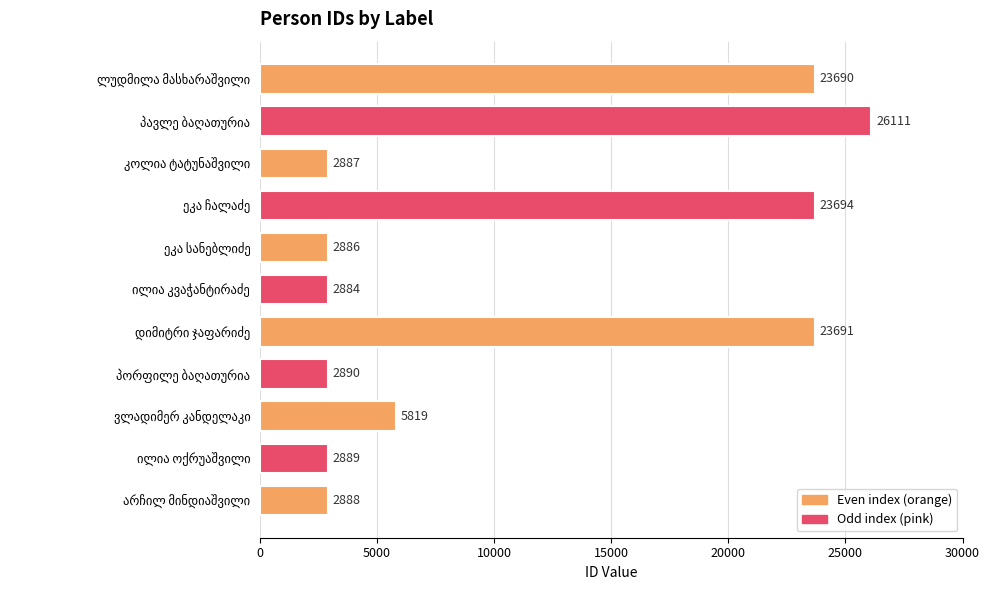

What is the sum of all values?

120329